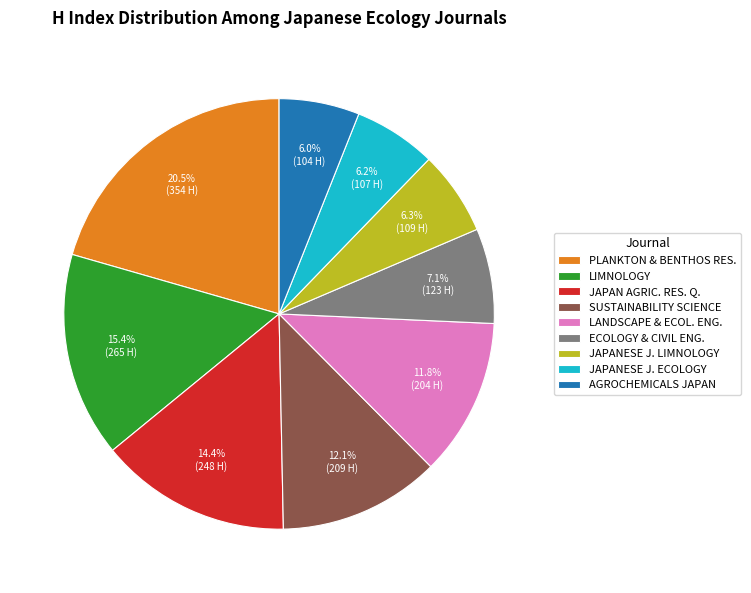

Is there any slice that represents more than half of the pie?

No